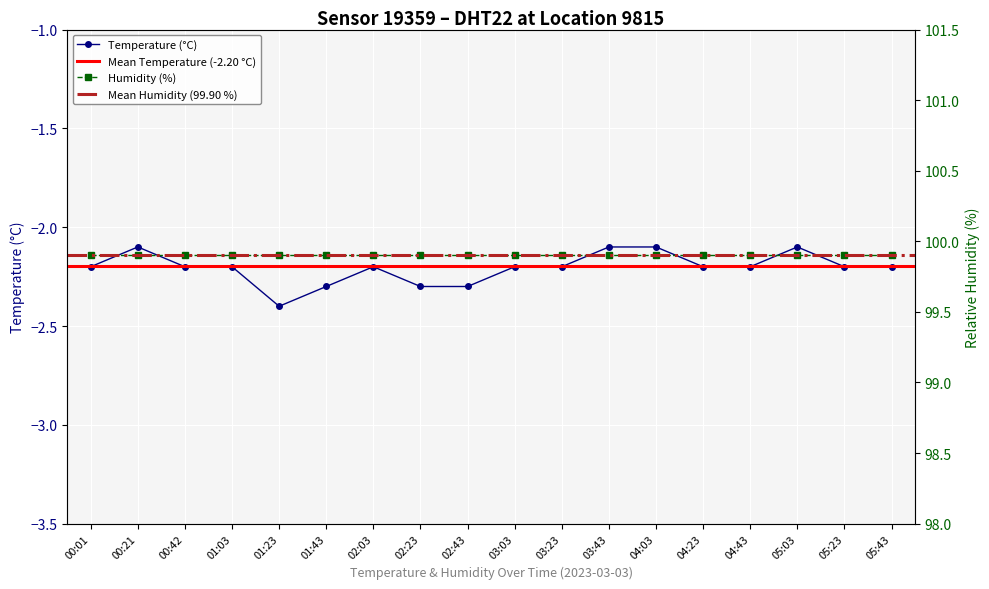

At which category does the data reach its first local valley?

01:23